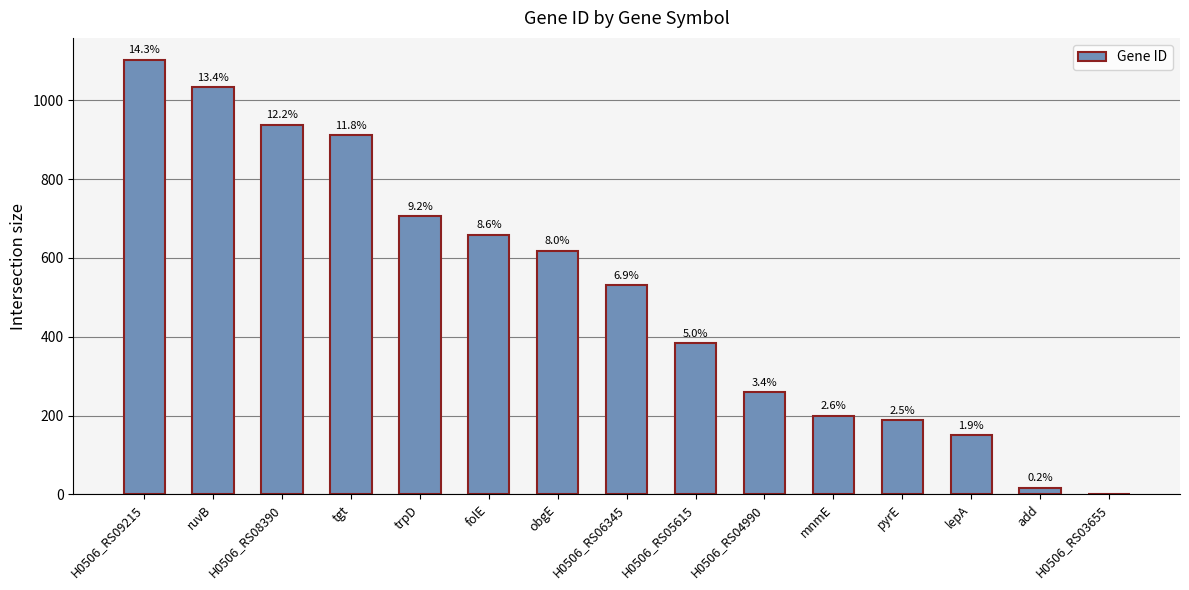

How many data points are less than 530?

7